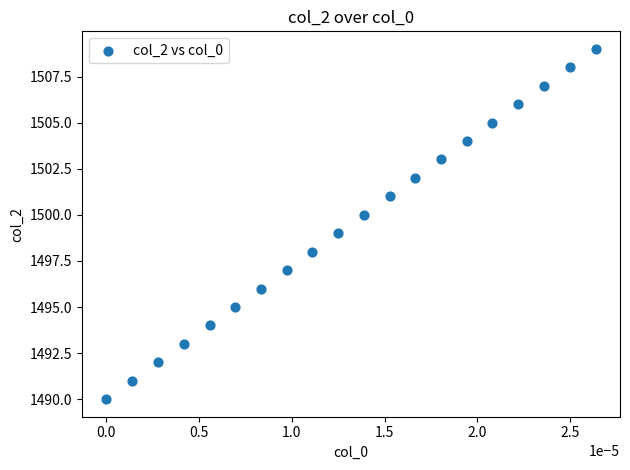

What is the range of Y values (max minus min)?

19